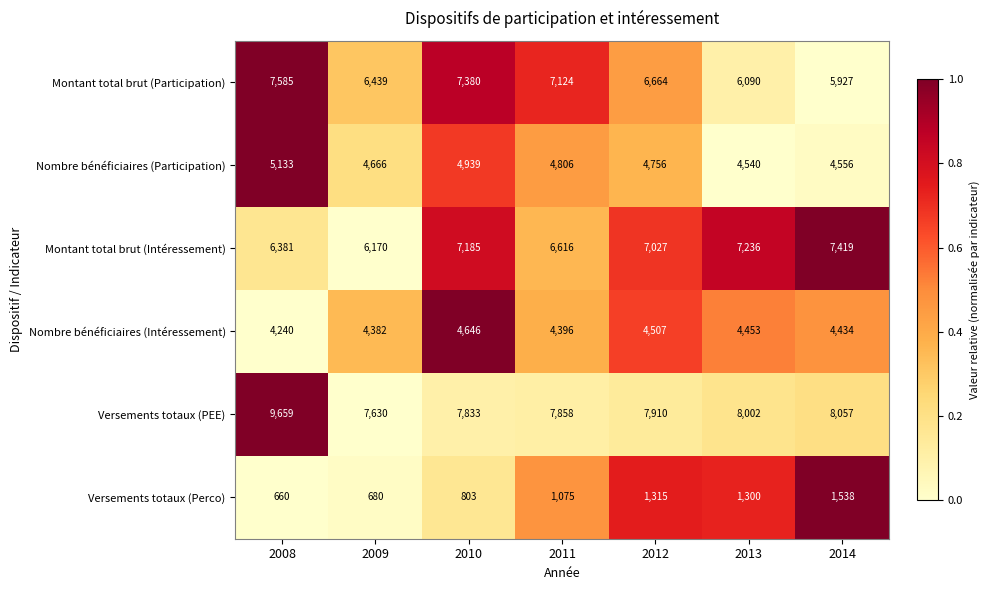

What is the maximum value for Montant total brut (Participation)?

7585